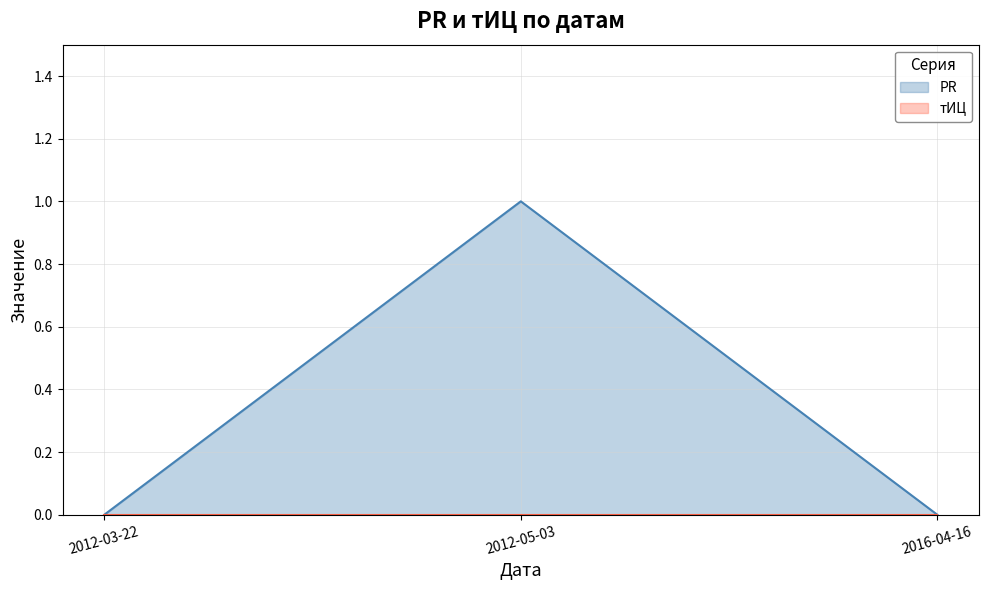

Which has a higher value, 2016-04-16 or 2012-03-22?

2016-04-16